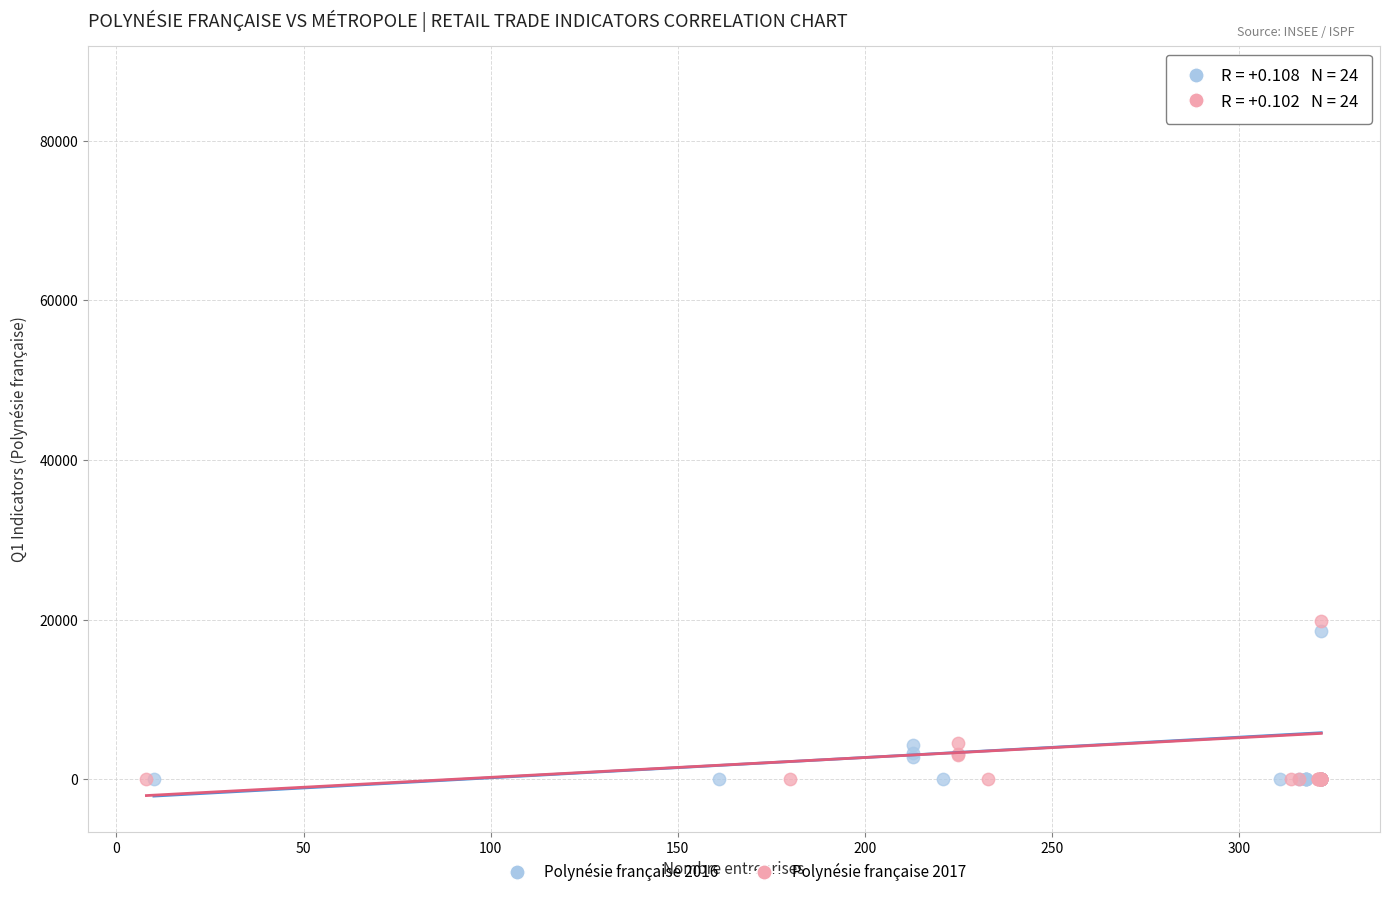

Which series has the widest spread of Y values?

Polynésie française 2016